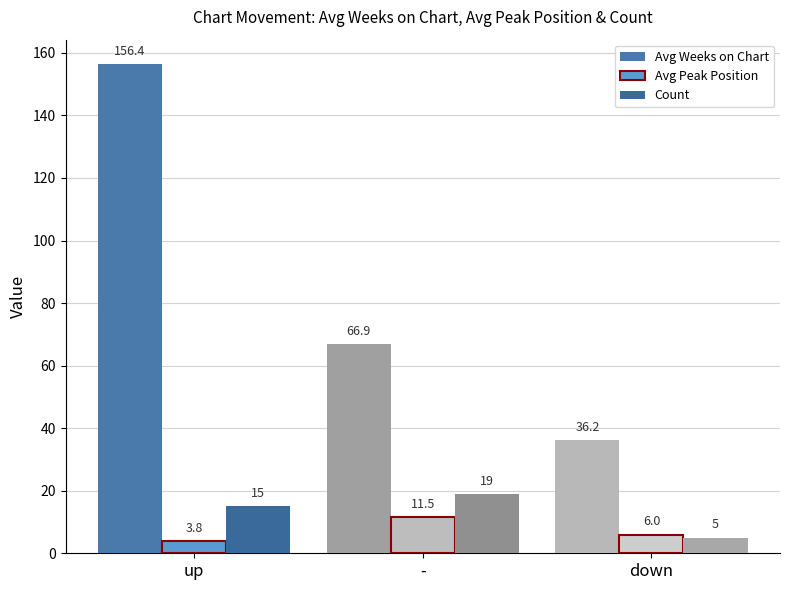

At -, list the series in order from largest to smallest.

Avg Weeks on Chart, Count, Avg Peak Position